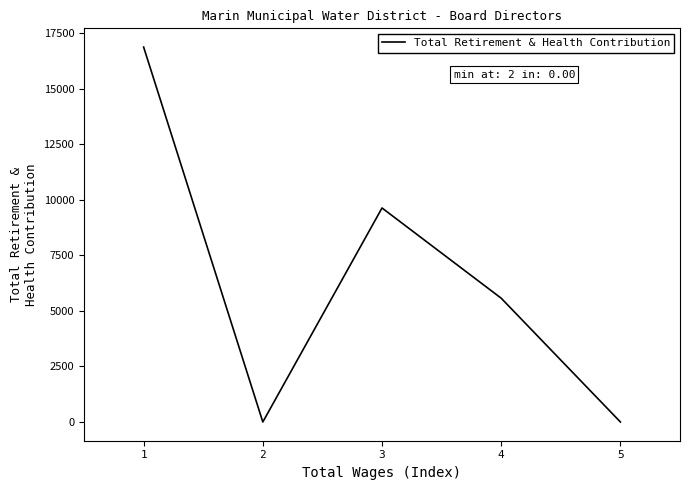

Where is the first local minimum?

2